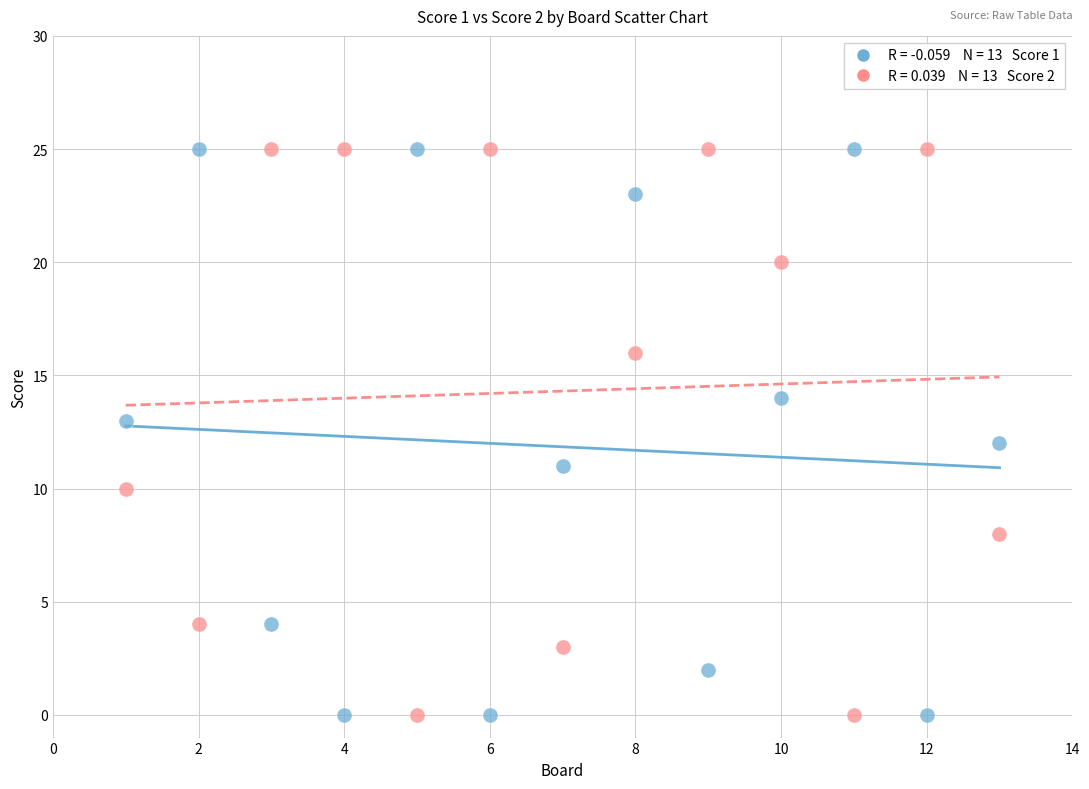

Across all data points, what is the range of Y values (max minus min)?

25